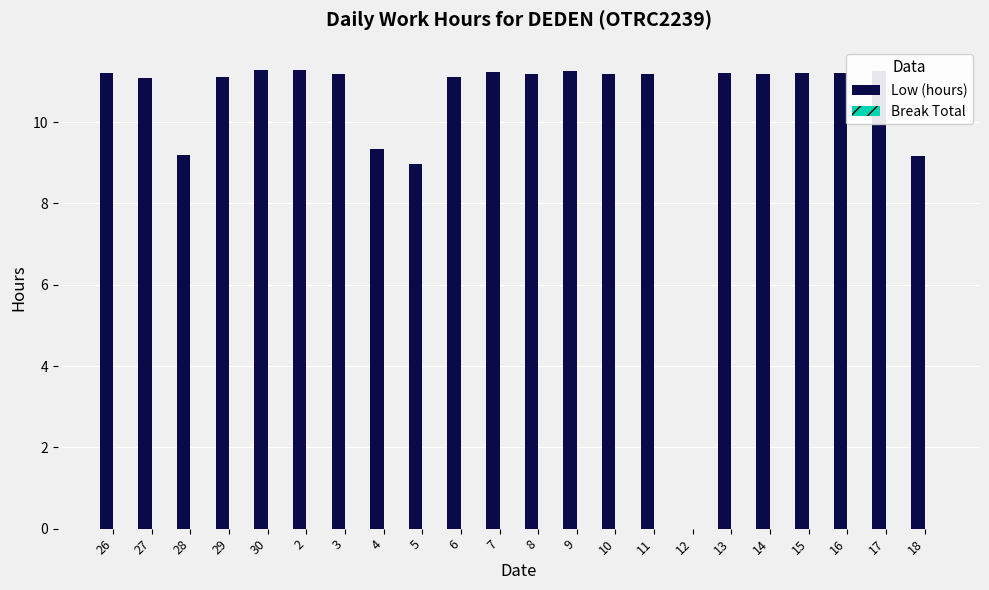

The chart shows a value of 4.9 at 26. True or false?

False